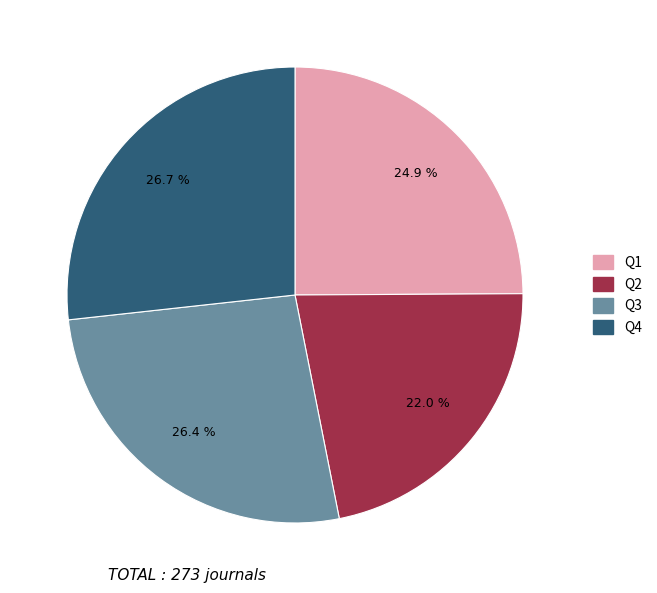

What percentage is the Q1 slice, to the nearest percent?

25%